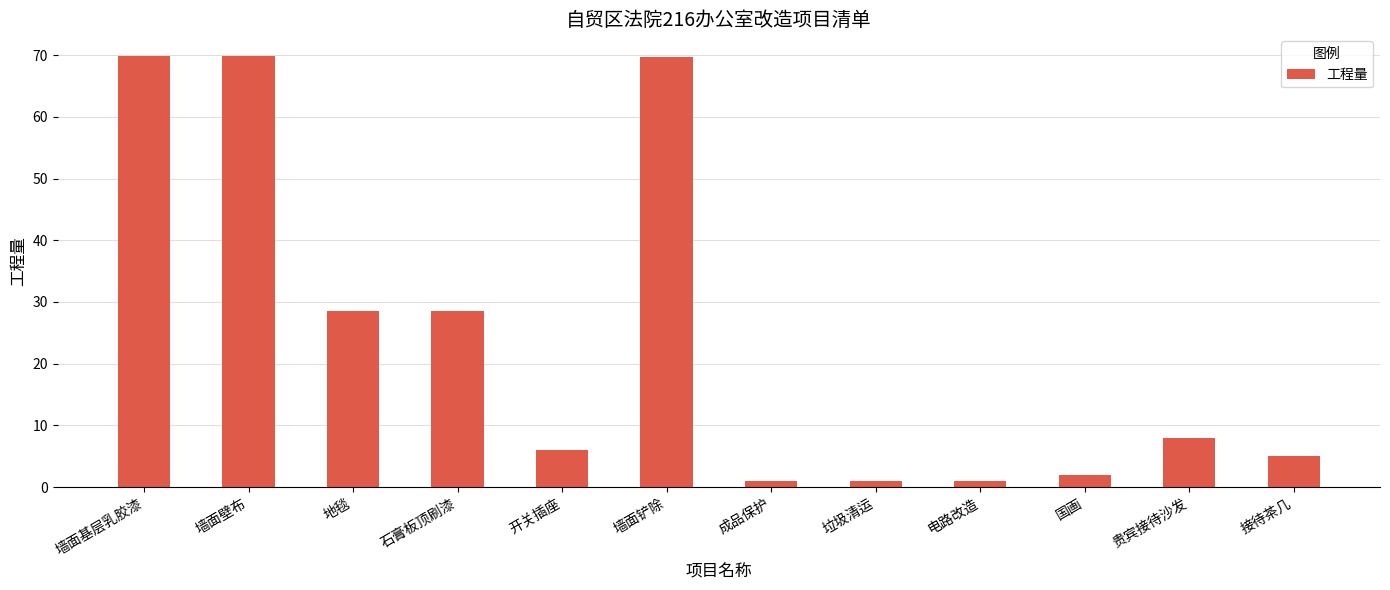

What is the change in value from 墙面铲除 to 贵宾接待沙发?

-61.8